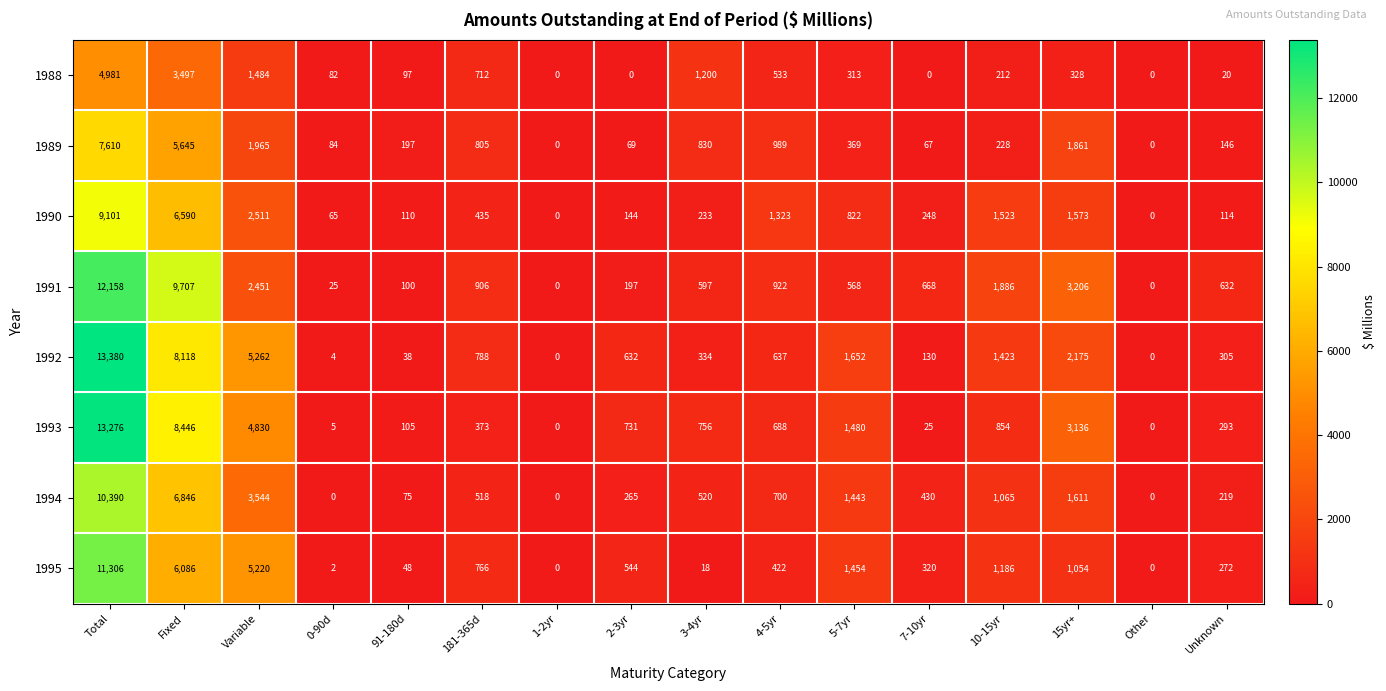

How many categories are shown in the chart?

16